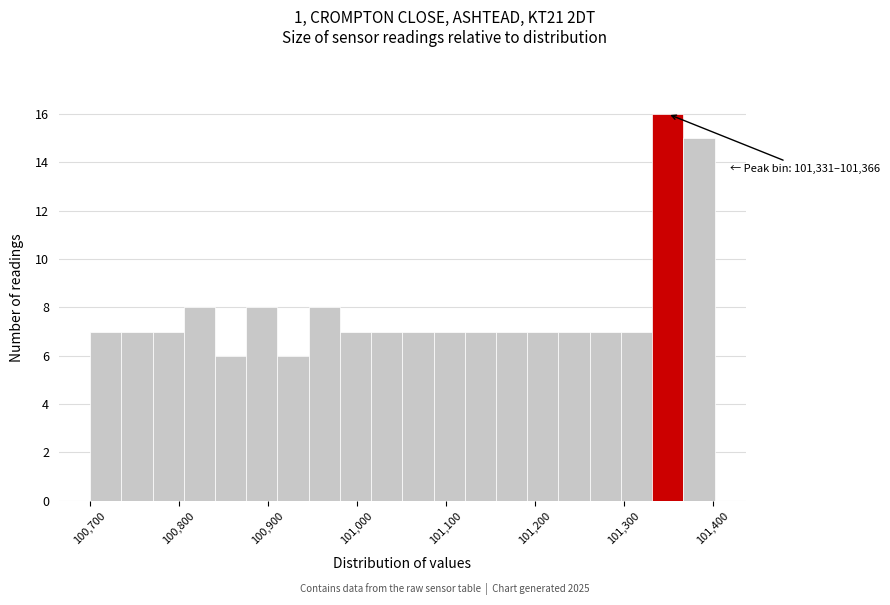

Around what value on the x-axis is the tallest bar? Give the approximate position of its centre, as read against the axis.

101350